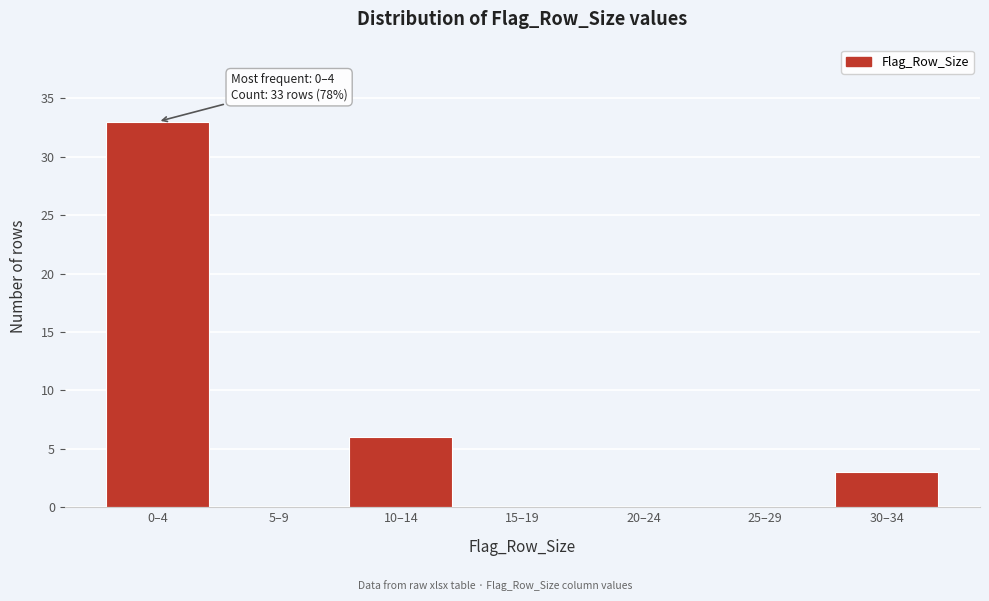

Reading left to right, what are all the values shown in this chart?

0–4=33	5–9=0	10–14=6	15–19=0	20–24=0	25–29=0	30–34=3